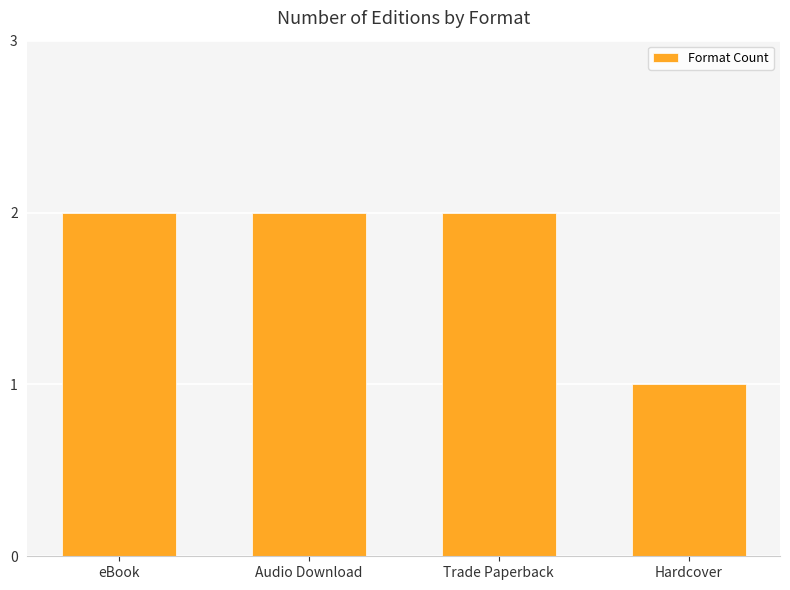

What is the maximum value shown in the chart?

2